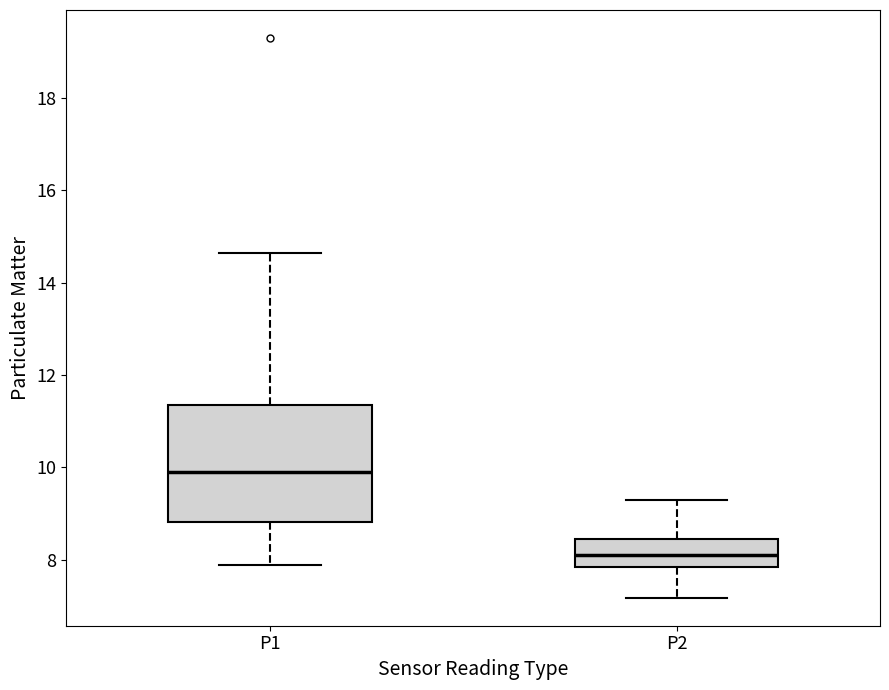

Comparing the boxes themselves (not the whiskers), which one is the tallest?

P1